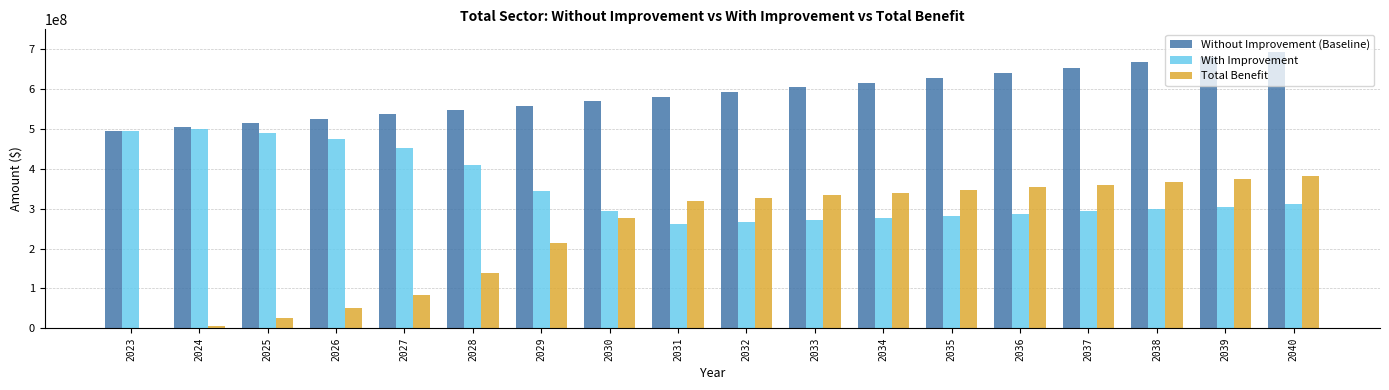

What are all the series names shown in the legend?

Without Improvement (Baseline), With Improvement, Total Benefit